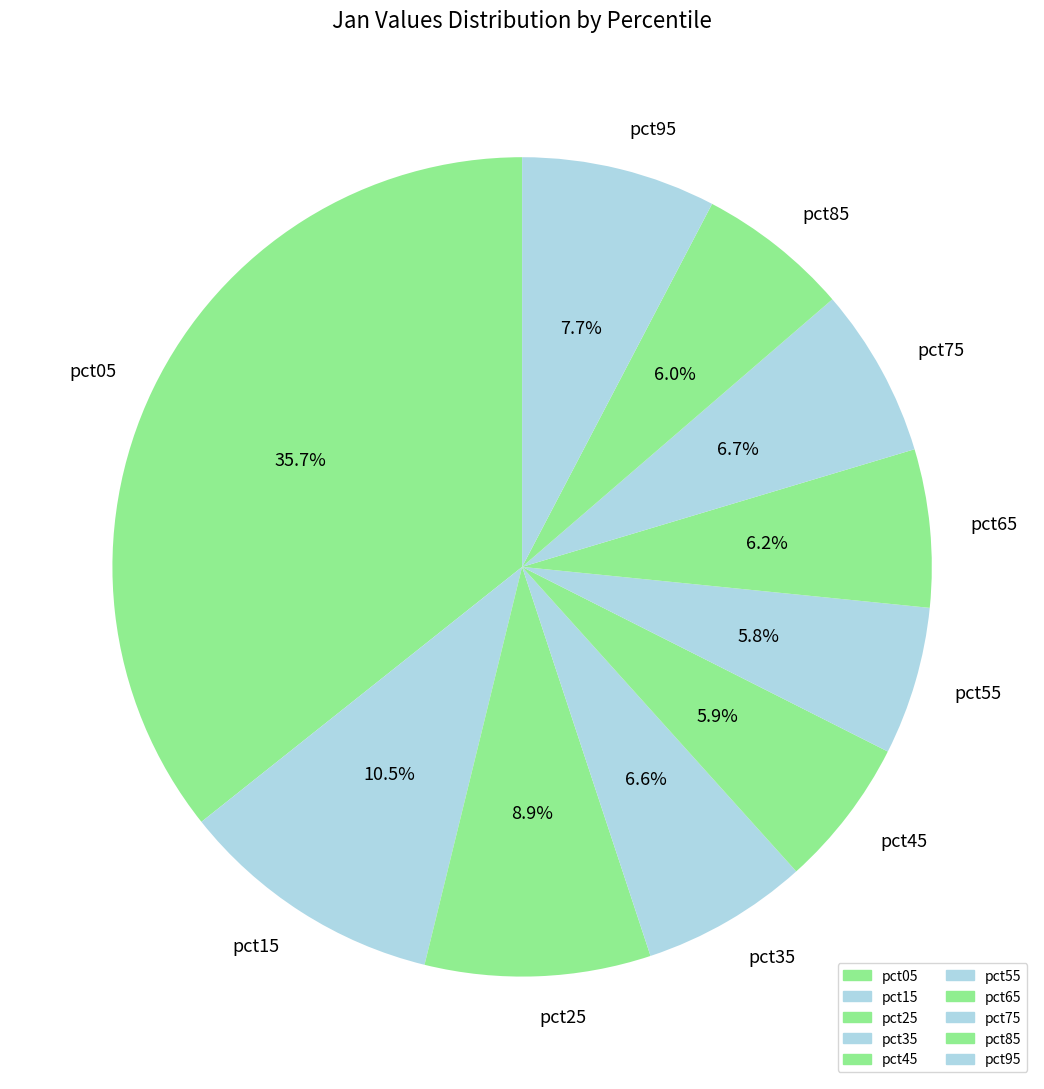

Is there a majority slice in this chart?

No